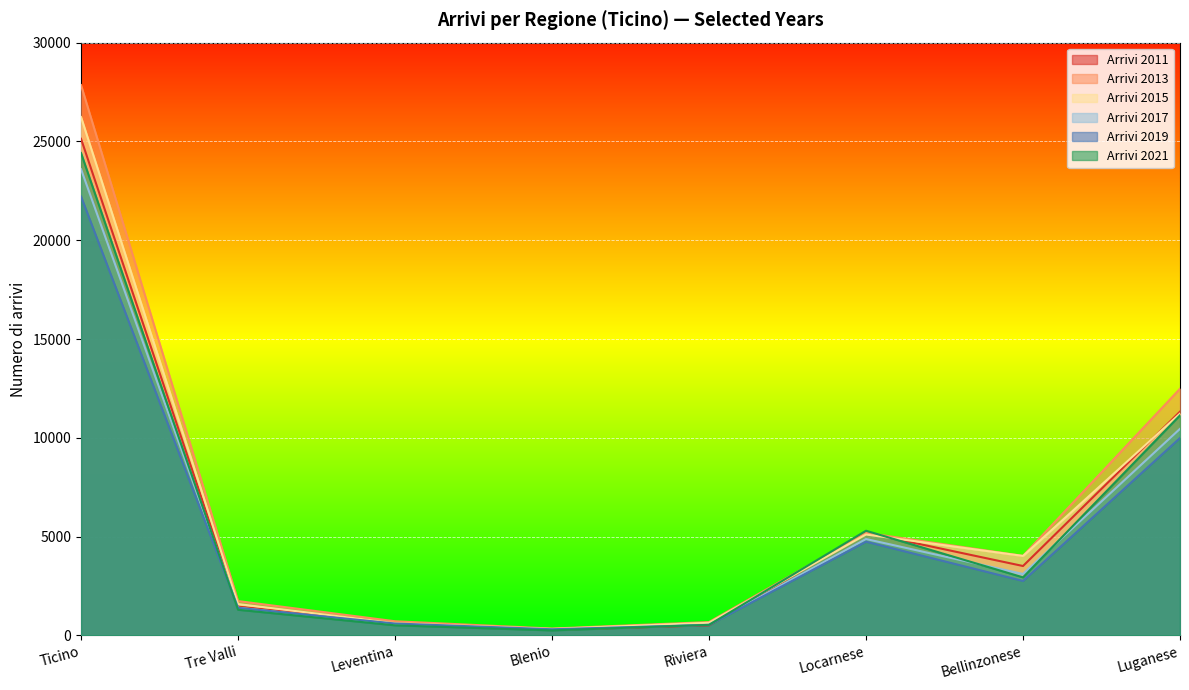

Which has a higher value, Locarnese or Luganese?

Luganese